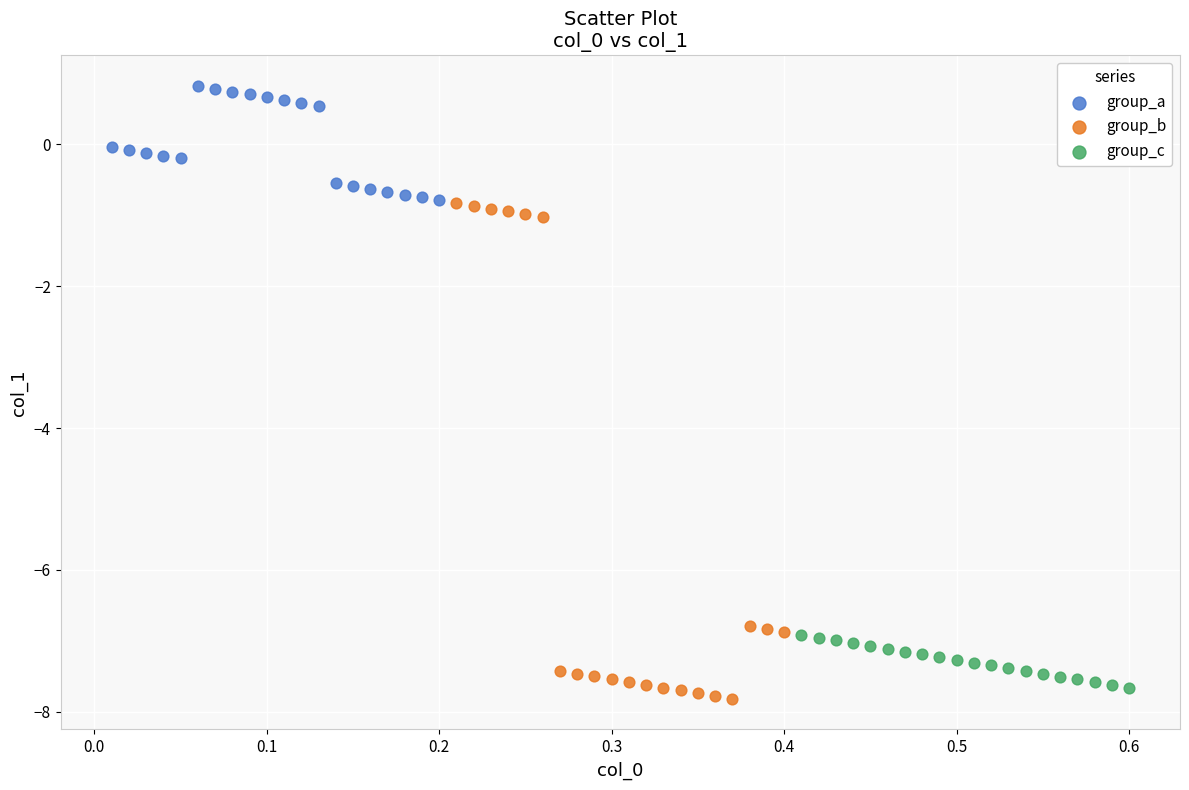

Which series has the largest Y range (max minus min)?

group_b